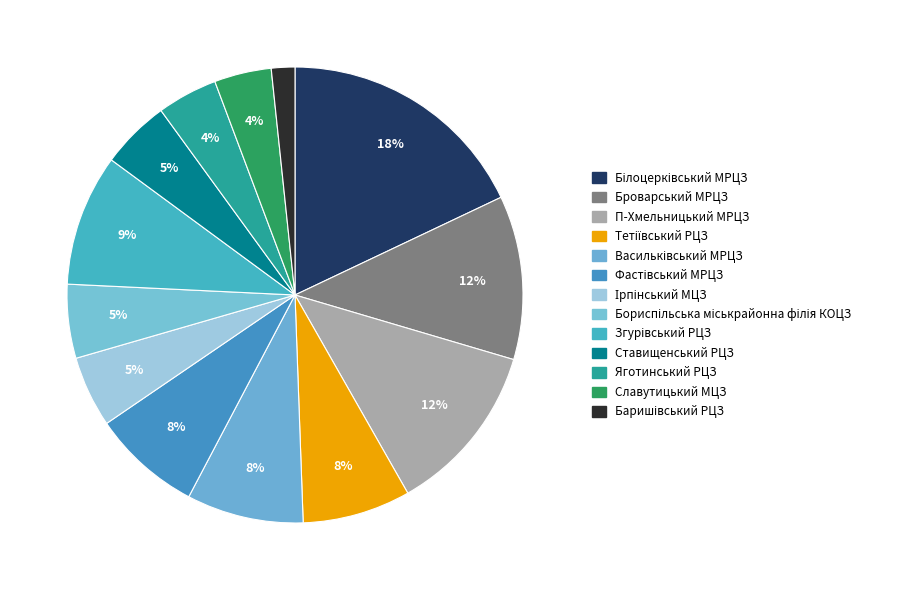

Rank the categories by value from highest to lowest.

Білоцерківський МРЦЗ, П-Хмельницький МРЦЗ, Броварський МРЦЗ, Згурівський РЦЗ, Васильківський МРЦЗ, Фастівський МРЦЗ, Тетіївський РЦЗ, Бориспільська міськрайонна філія КОЦЗ, Ірпінський МЦЗ, Ставищенський РЦЗ, Яготинський РЦЗ, Славутицький МЦЗ, Баришівський РЦЗ